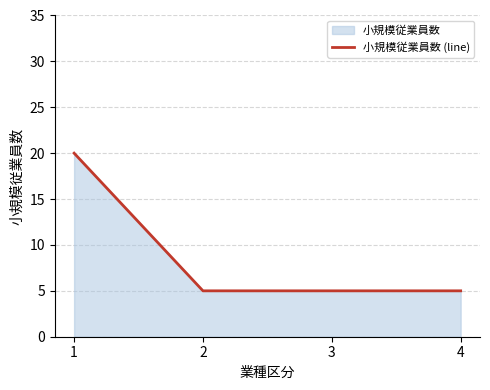

What is the value of the 4th point from the left?

5